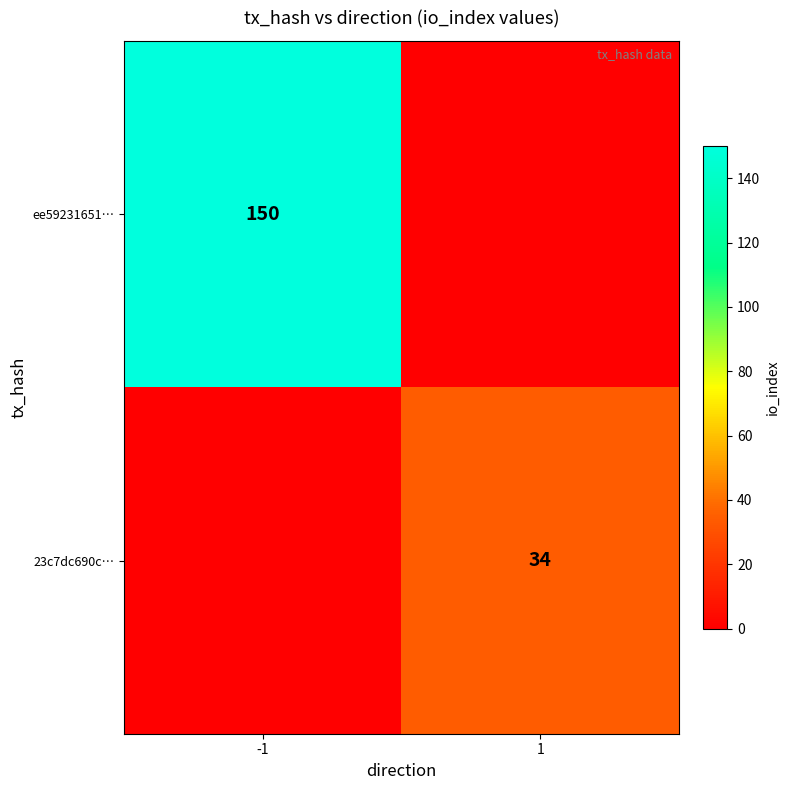

The value of 23c7dc690c… at 1 is 49. True or false?

False